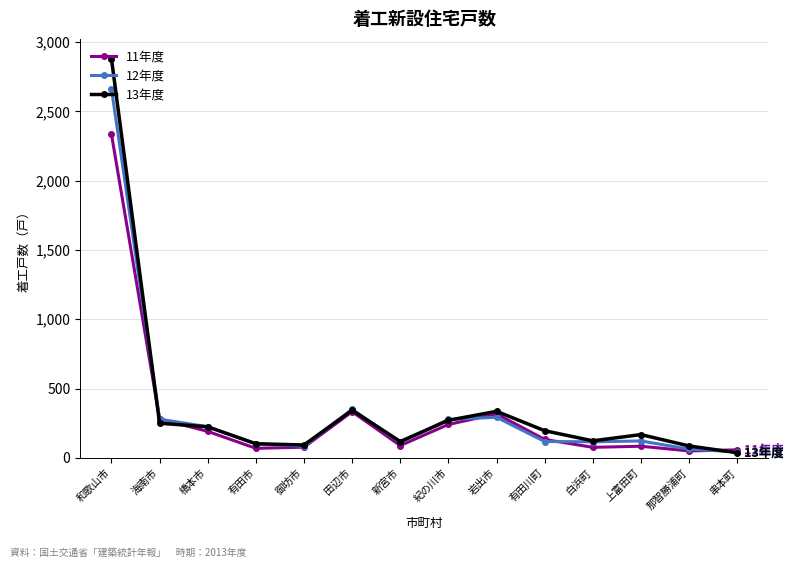

Which series has the widest spread of values?

13年度